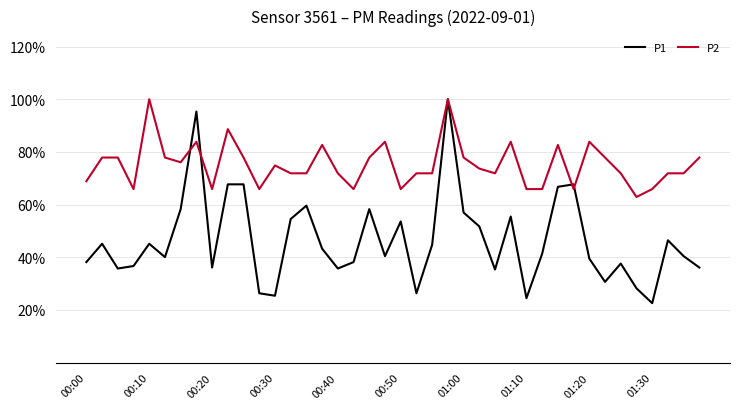

What are all the series names shown in the legend?

P1, P2